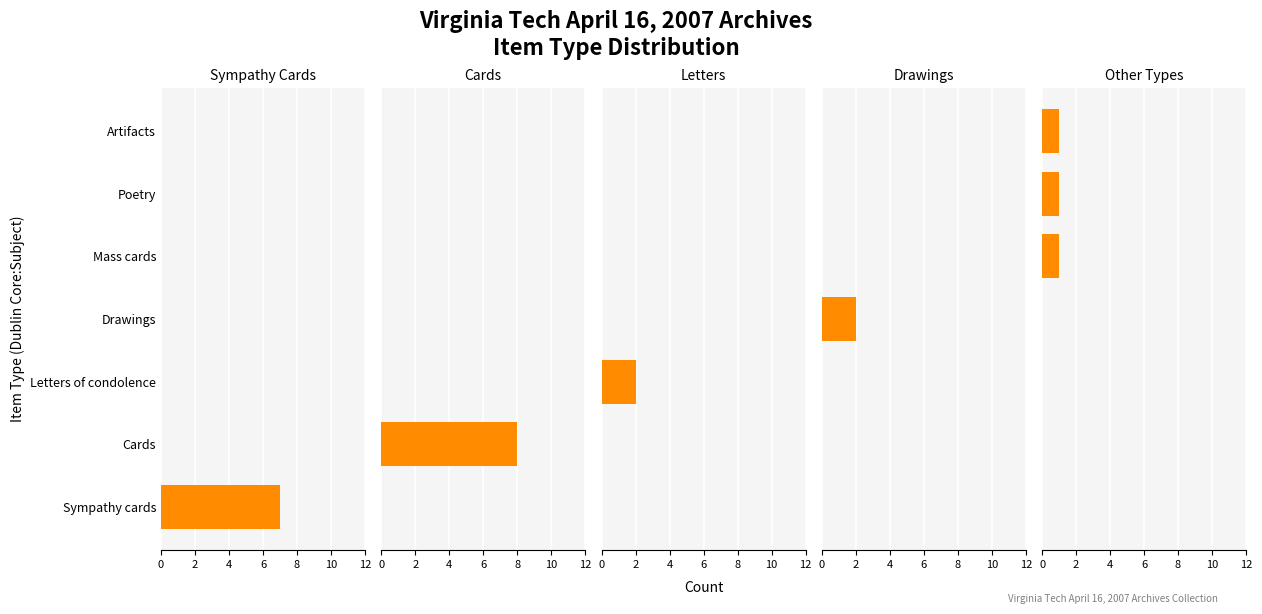

True or false: Drawings has a value of 2 at Drawings.

True